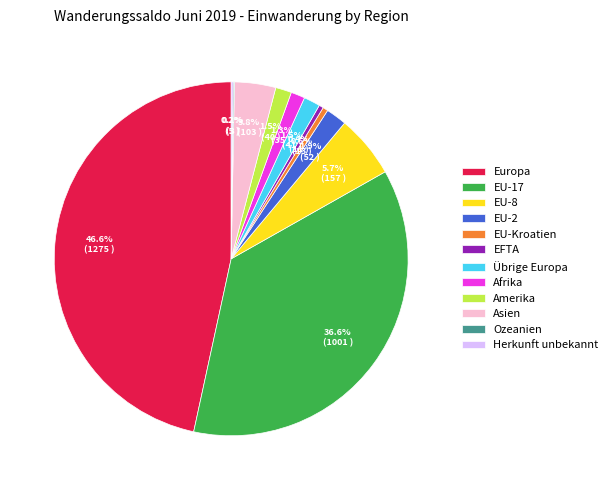

Approximately how many times larger is the value at EU-2 compared to EU-Kroatien?

4.0